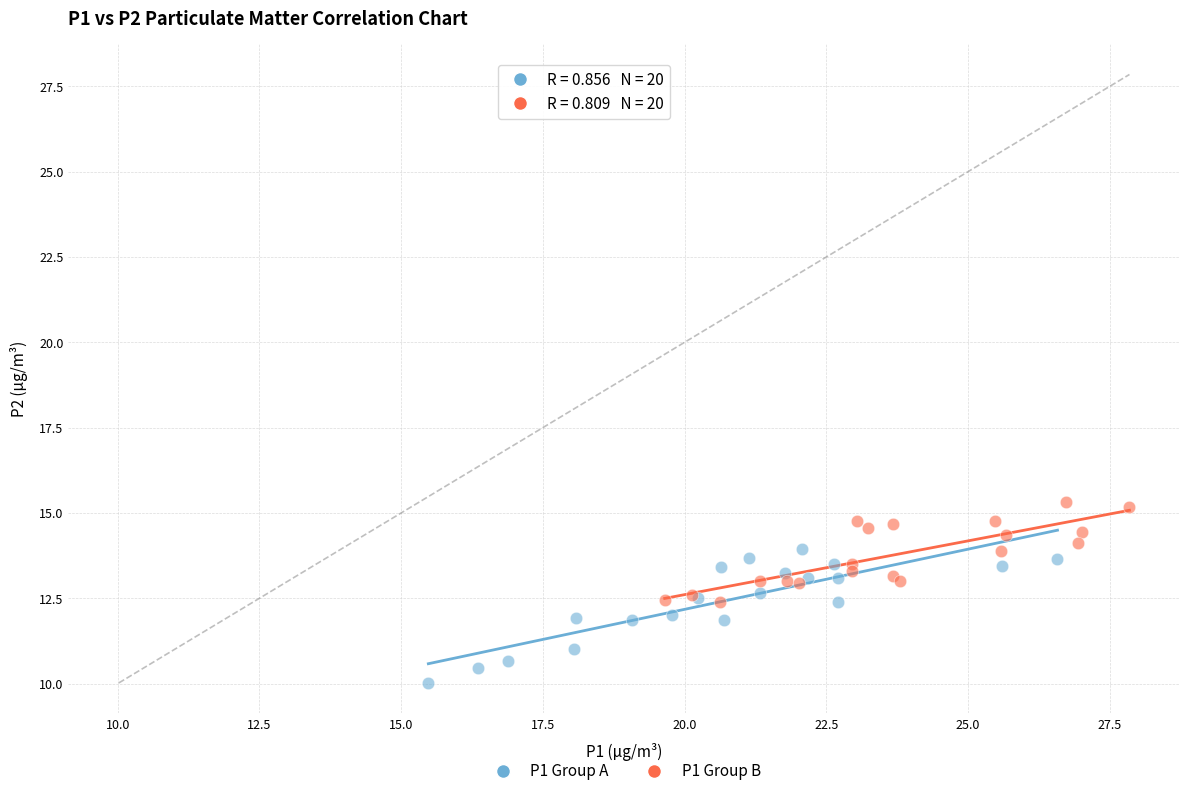

Which series reaches the maximum Y coordinate?

P1 Group B